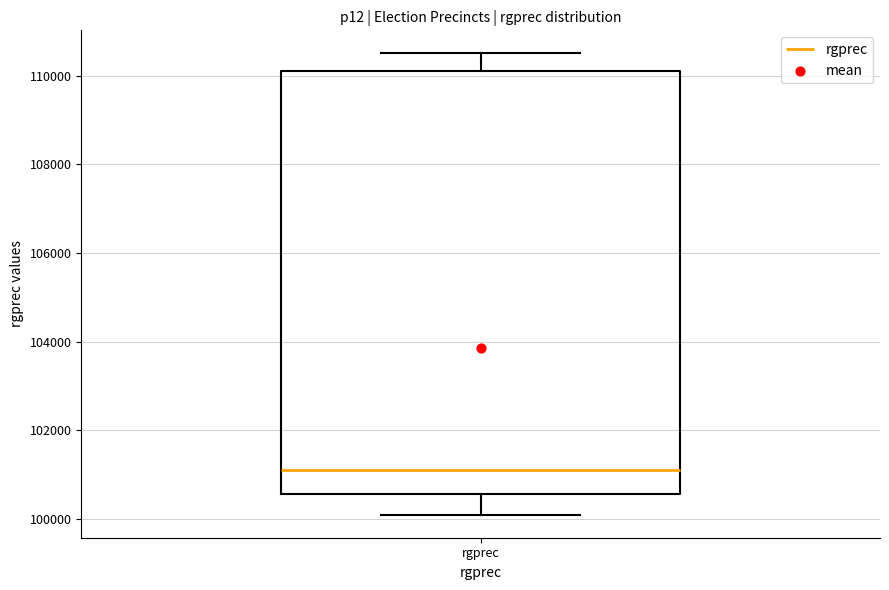

Read this box plot against the y-axis: the position of the median line, the range covered by the box, and the ends of both whiskers. The values are not printed on the chart, so give them approximately, as read against the axis.

median 101200, box 100600 to 110200, whiskers 100200 to 110600